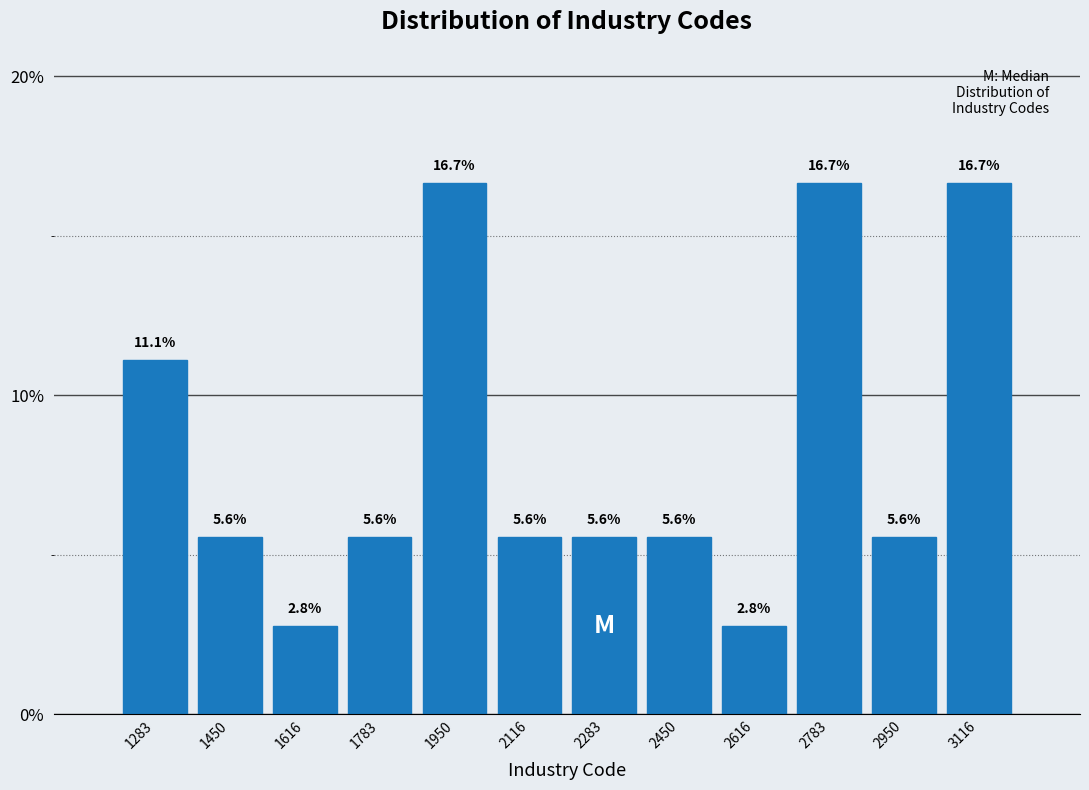

How tall is the bar that spans 3040 to 3200 on the x-axis? The bar edges are not printed on the chart, so give them approximately, as read against the axis.

16.7